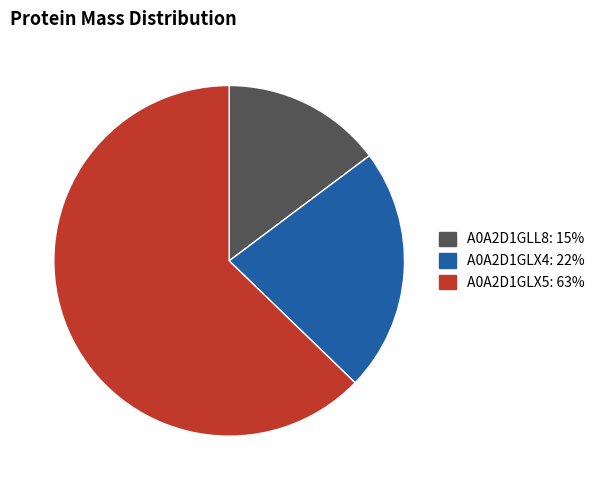

Combined, do A0A2D1GLX4 and A0A2D1GLL8 account for over 50%?

No